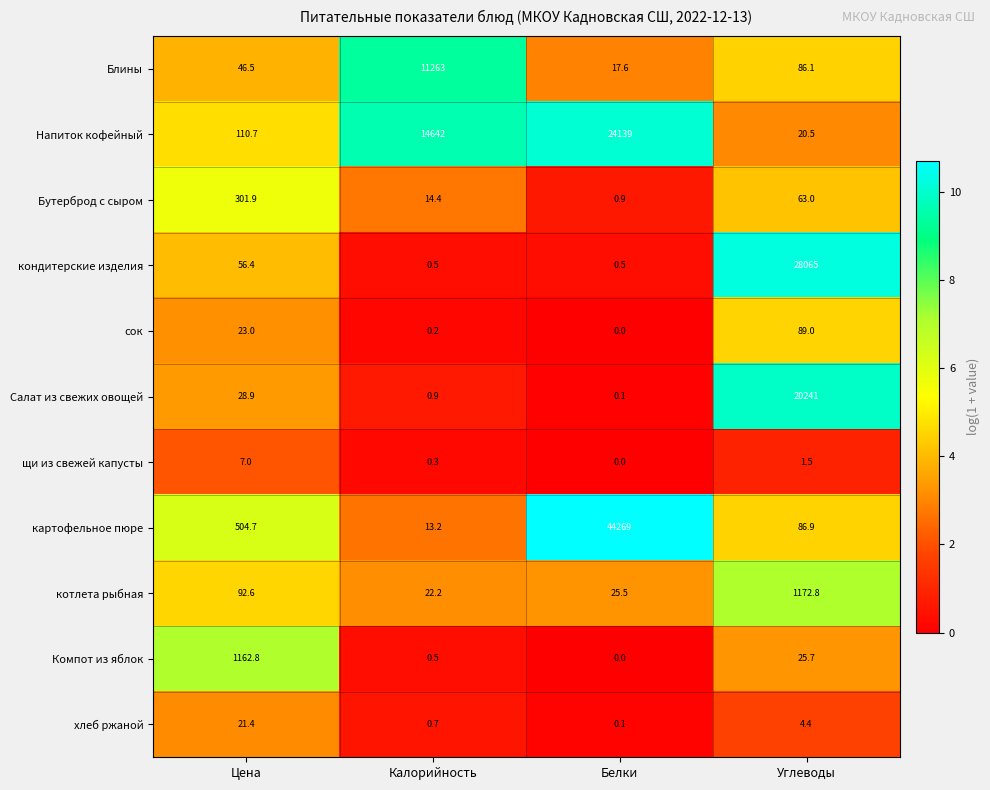

What is the total value across all series at Белки?

68452.7